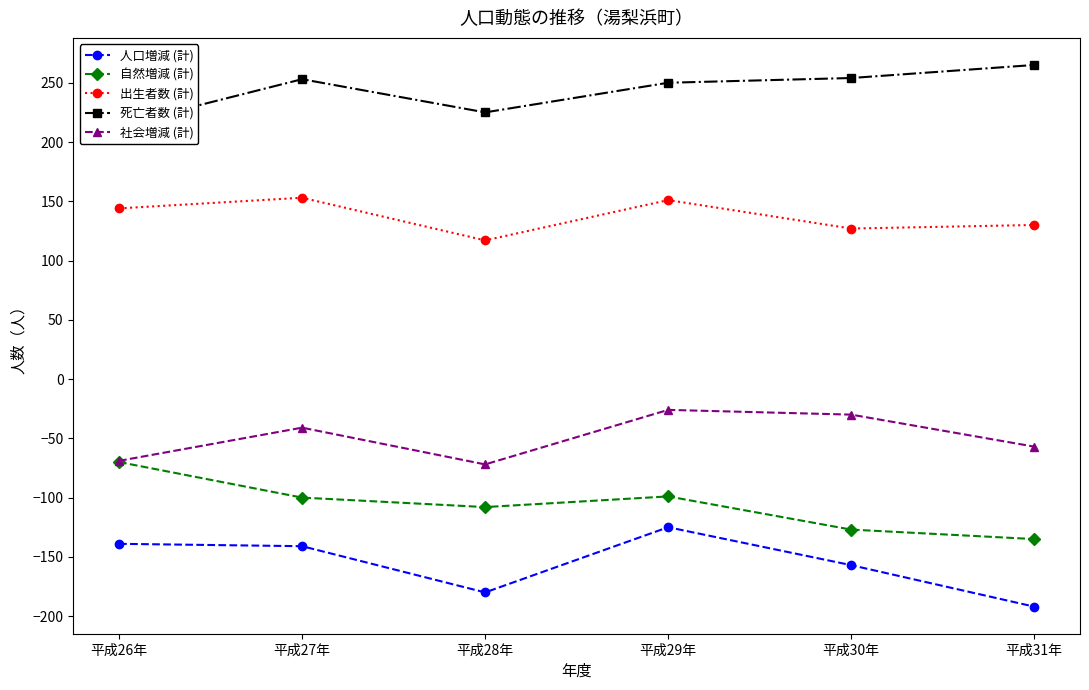

True or false: 死亡者数 (計) has a value of 149 at 平成29年.

False